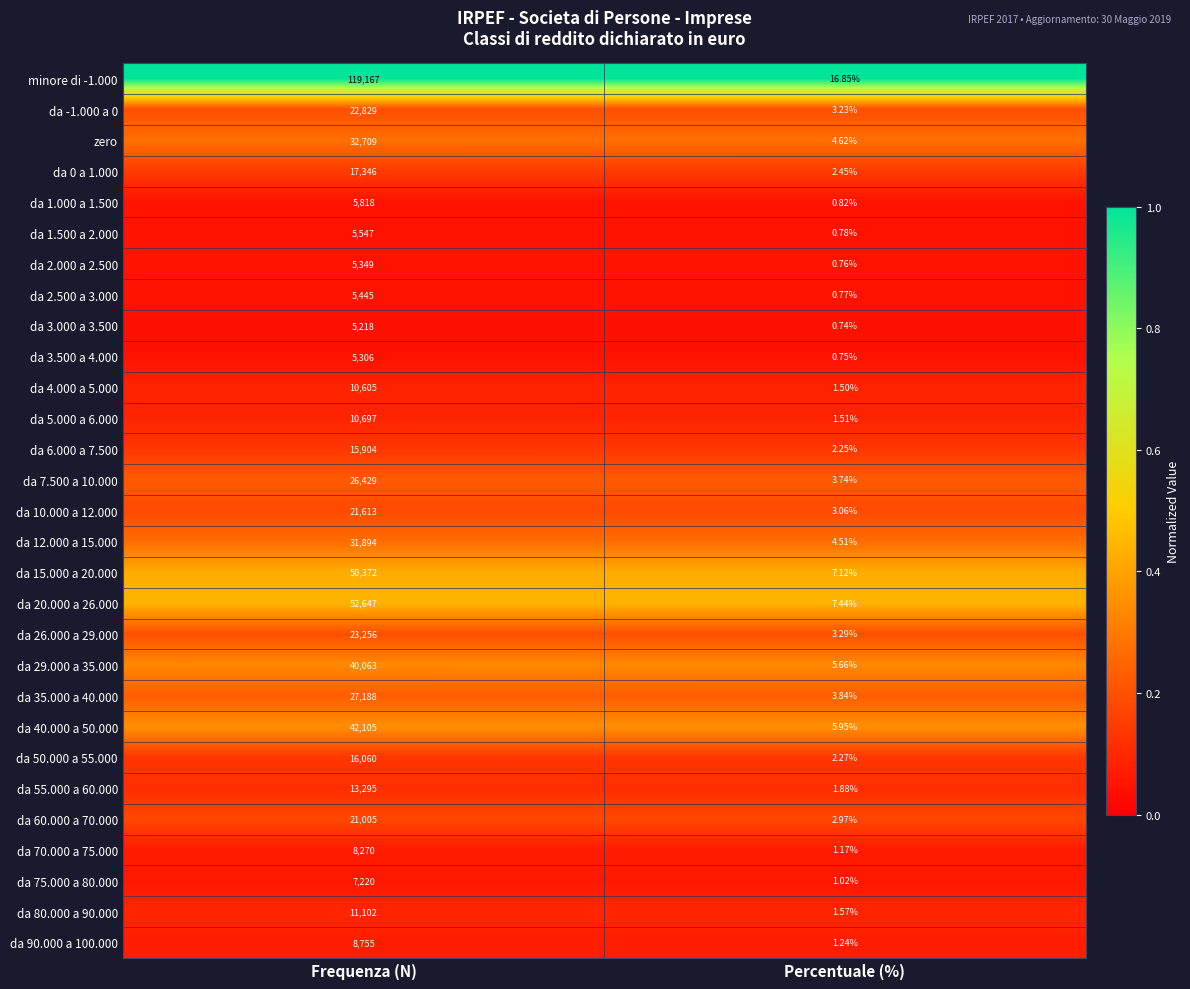

Rank the series by their maximum value, from lowest to highest.

da 3.000 a 3.500, da 3.500 a 4.000, da 2.000 a 2.500, da 2.500 a 3.000, da 1.500 a 2.000, da 1.000 a 1.500, da 75.000 a 80.000, da 70.000 a 75.000, da 90.000 a 100.000, da 4.000 a 5.000, da 5.000 a 6.000, da 80.000 a 90.000, da 55.000 a 60.000, da 6.000 a 7.500, da 50.000 a 55.000, da 0 a 1.000, da 60.000 a 70.000, da 10.000 a 12.000, da -1.000 a 0, da 26.000 a 29.000, da 7.500 a 10.000, da 35.000 a 40.000, da 12.000 a 15.000, zero, da 29.000 a 35.000, da 40.000 a 50.000, da 15.000 a 20.000, da 20.000 a 26.000, minore di -1.000